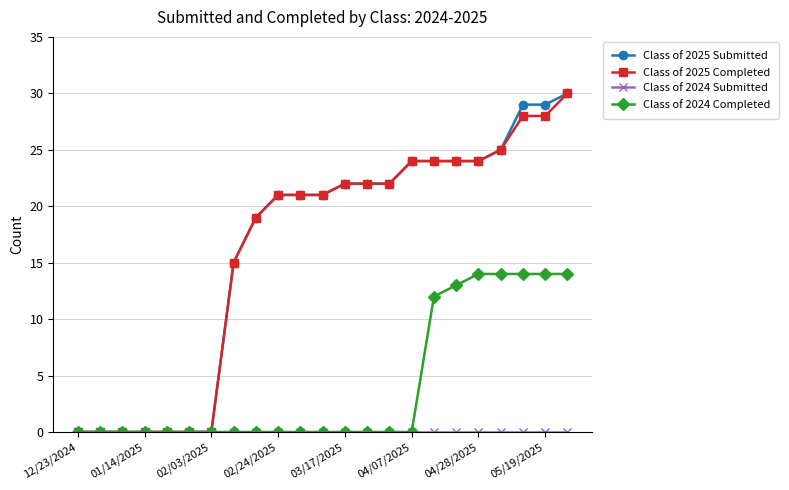

What is the maximum value shown in the chart?

30